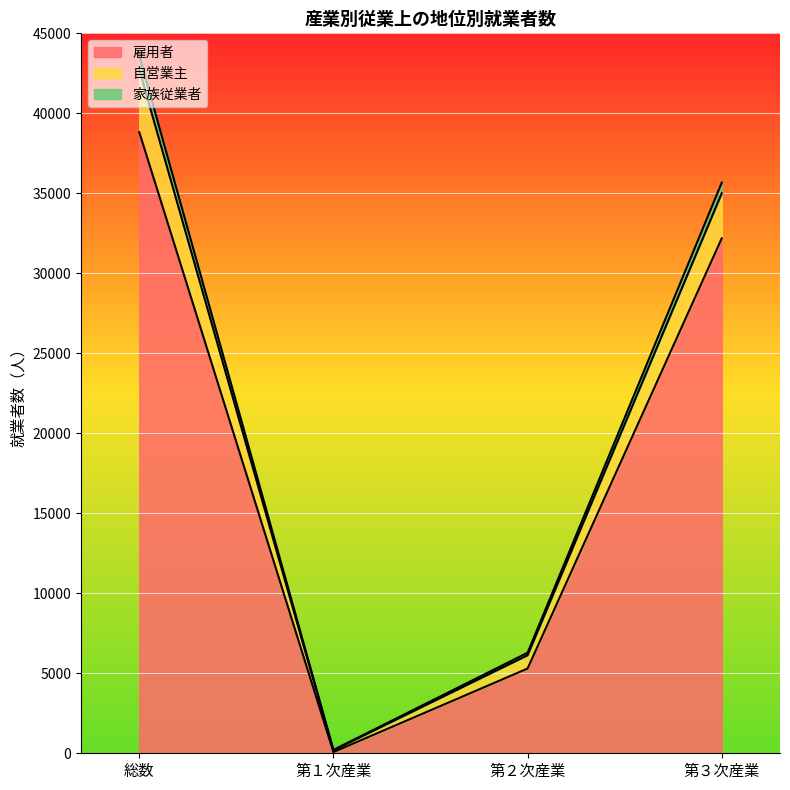

Which category has the highest value in the 雇用者 series?

総数